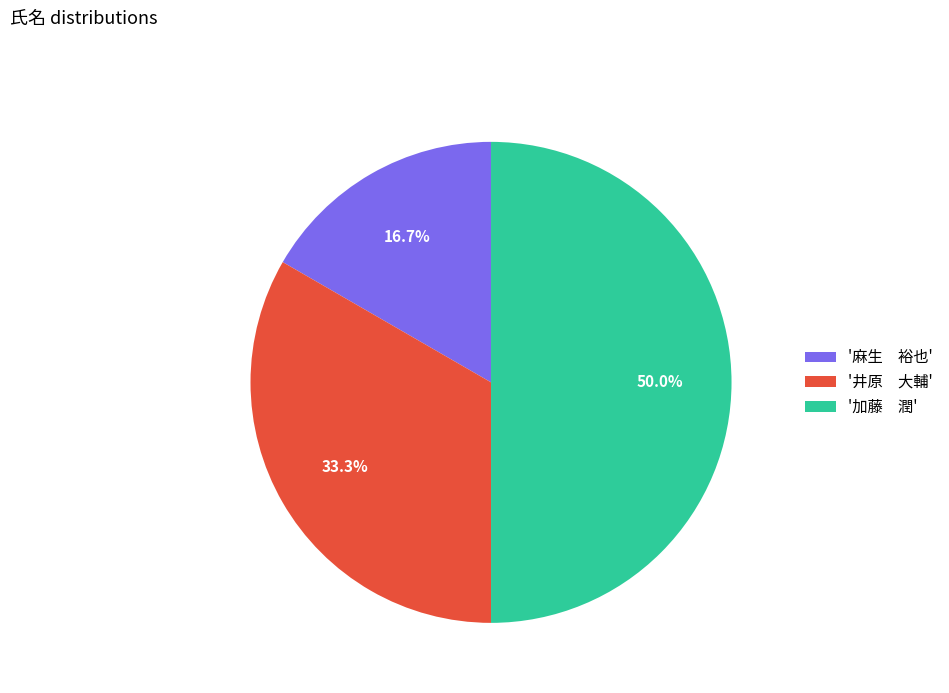

Rank the categories by value from lowest to highest.

'麻生 裕也', '井原 大輔', '加藤 潤'